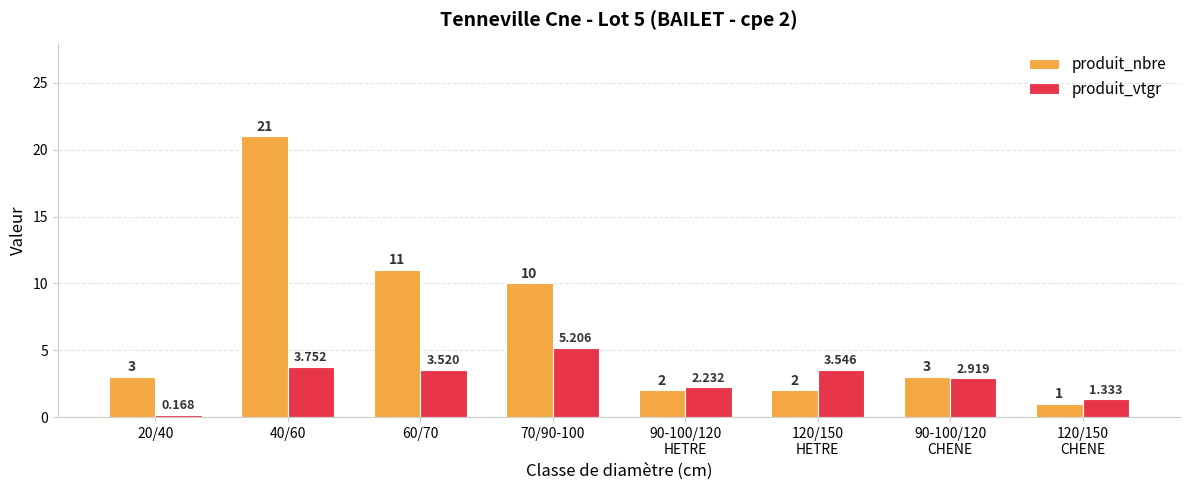

List the series in order of their peak value, highest first.

produit_nbre, produit_vtgr